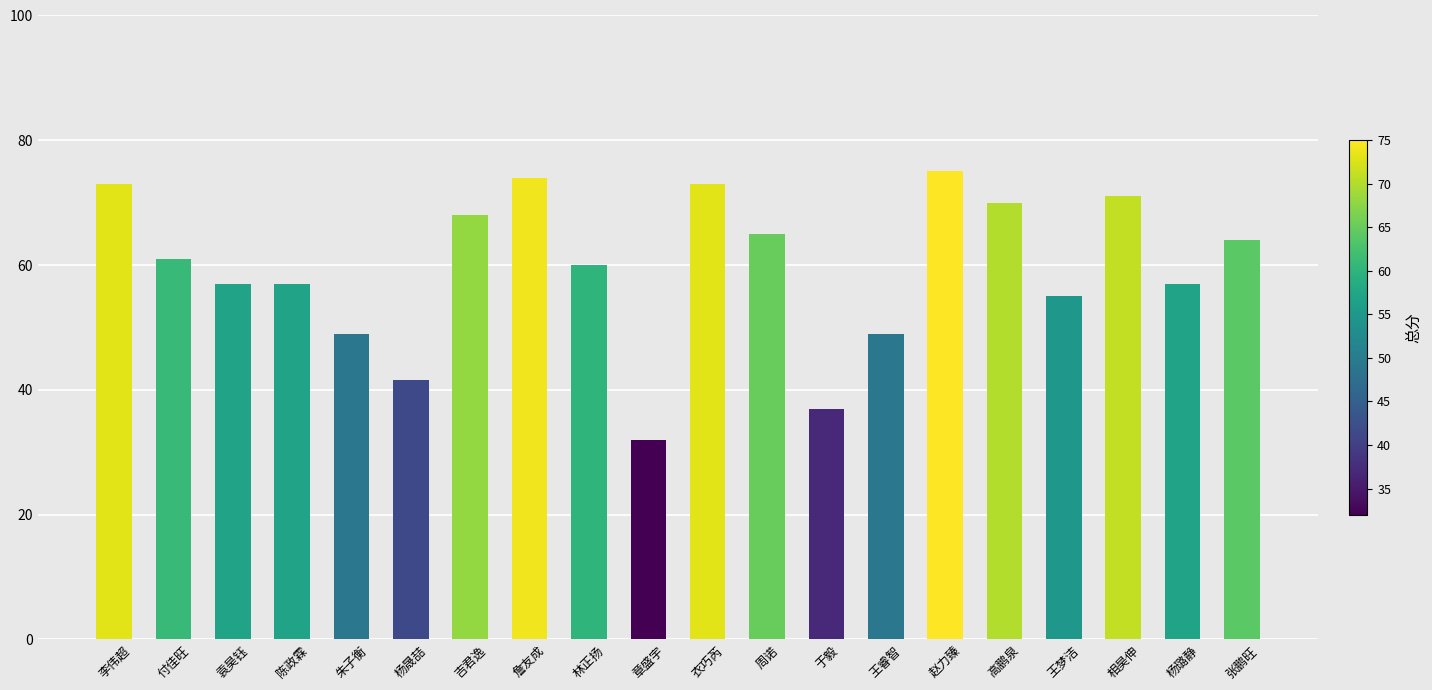

Which category has the highest value across all series?

赵力臻